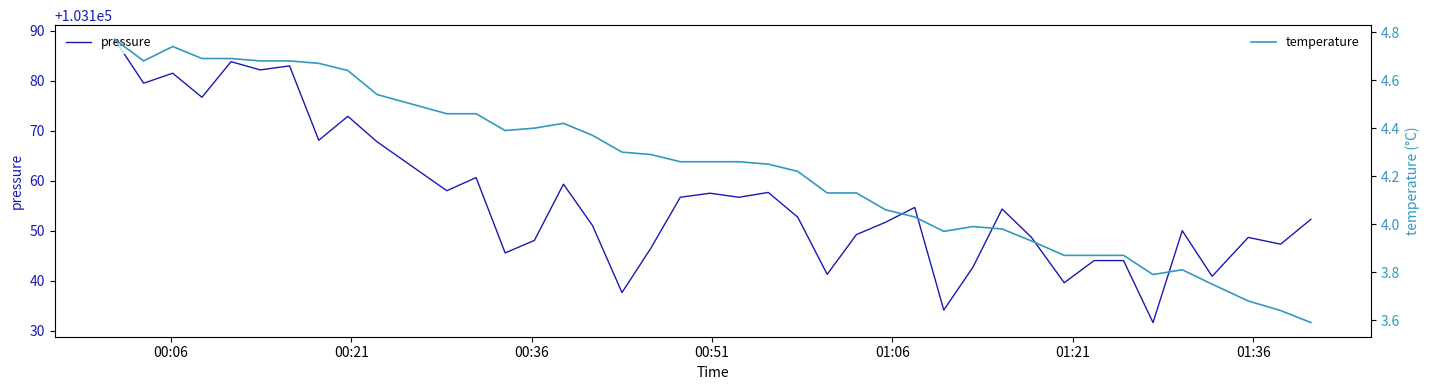

How many interior local valleys does the pressure series have?

14